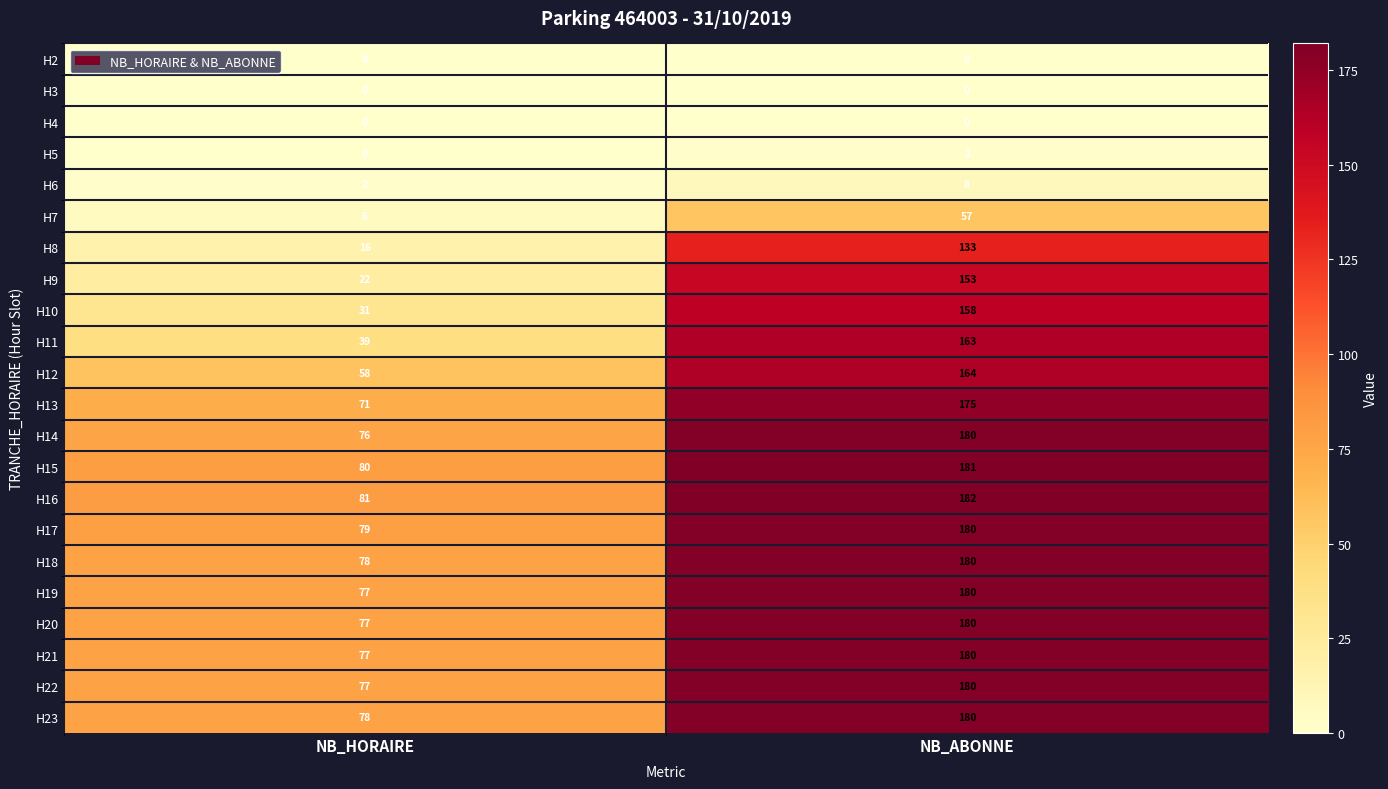

Which series has the largest range (max minus min)?

H9